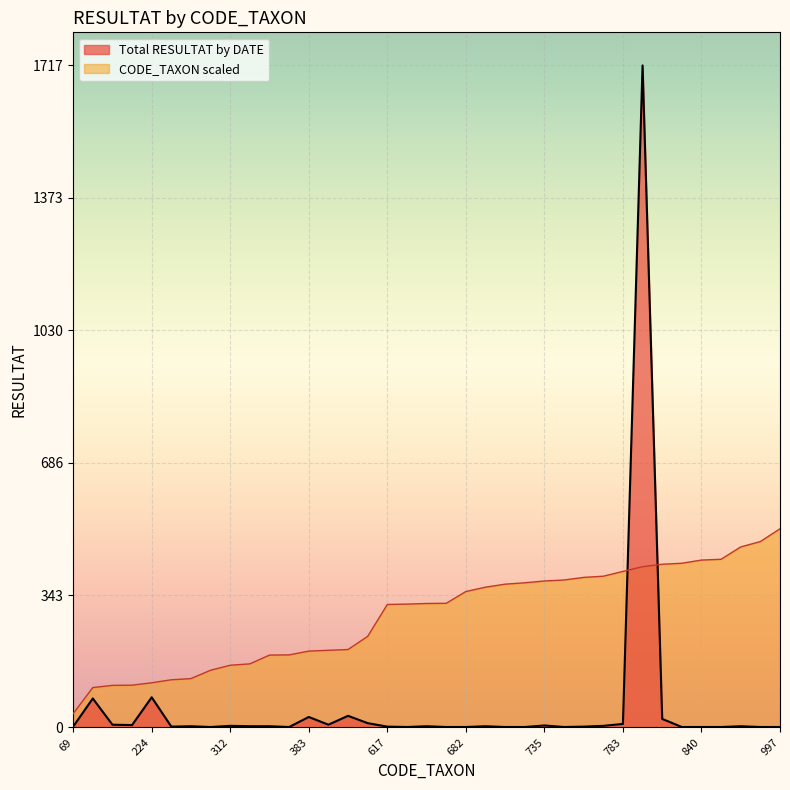

Reading left to right, list all the values displayed in this chart.

Total RESULTAT by DATE: 69=2.0	200=75.0	211=7.0	212=6.0	224=78.0	239=2.0	245=3.0	287=1.0	312=4.0	319=3.0	363=3.0	364=1.0	383=27.0	387=7.0	391=30.0	457=11.0	617=2.0	619=1.0	622=3.0	623=1.0	682=1.0	704=3.0	719=1.0	726=1.0	735=5.0	740=1.0	753=2.0	759=4.0	783=9.0	807=1717.0	819=22.0	824=1.0	840=1.0	844=1.0	906=3.0	933=1.0	997=1.0
CODE_TAXON scaled: 69=35.6	200=103.3	211=109.0	212=109.5	224=115.7	239=123.5	245=126.6	287=148.3	312=161.2	319=164.8	363=187.5	364=188.1	383=197.9	387=199.9	391=202.0	457=236.1	617=318.8	619=319.8	622=321.4	623=321.9	682=352.4	704=363.7	719=371.5	726=375.1	735=379.7	740=382.3	753=389.0	759=392.1	783=404.5	807=416.9	819=423.1	824=425.7	840=434.0	844=436.1	906=468.1	933=482.0	997=515.1